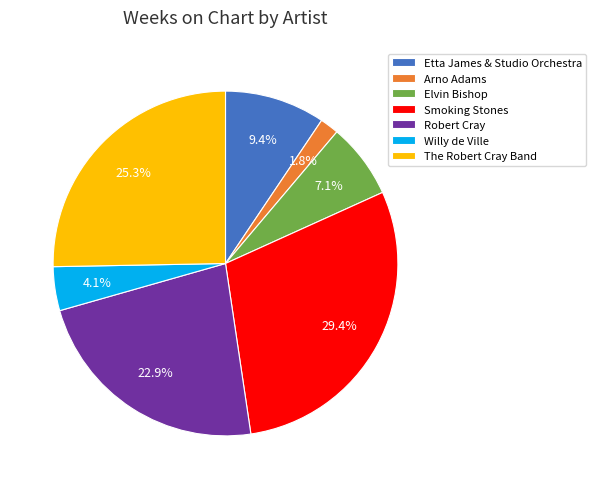

How much of the chart is everything except The Robert Cray Band?

74.7%